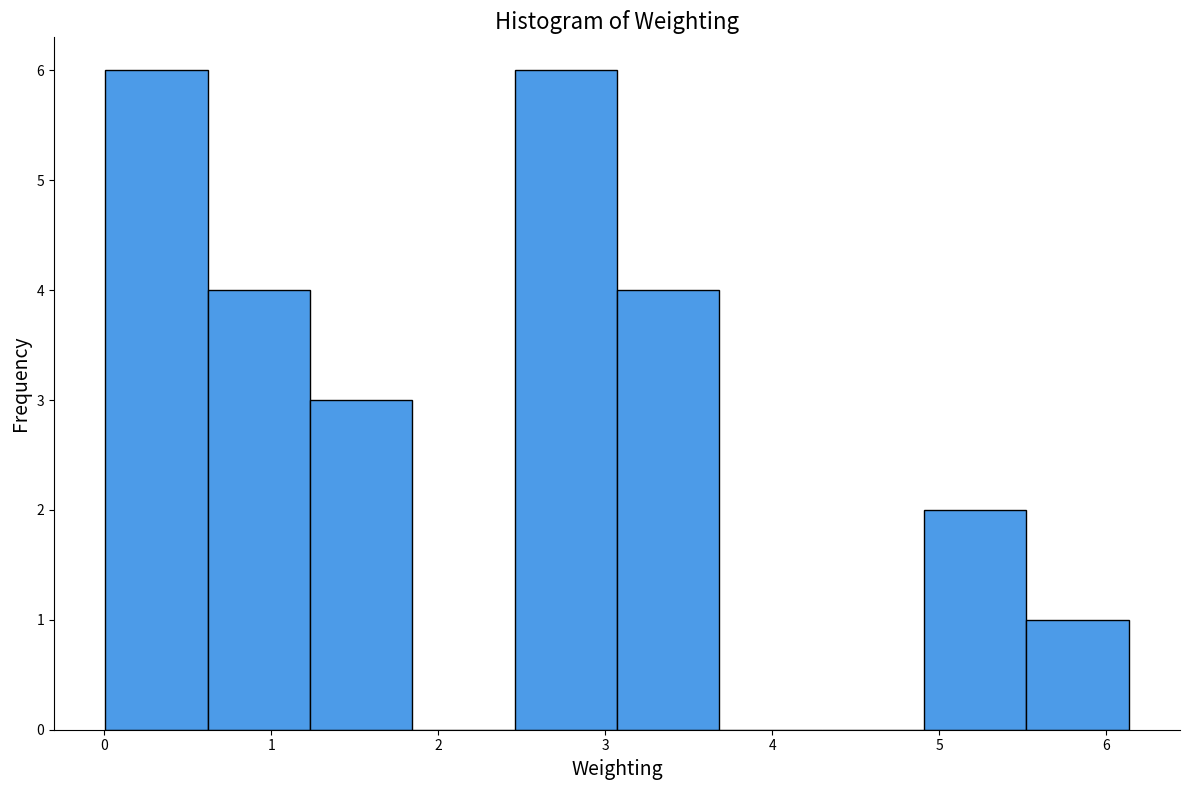

Reading left to right, transcribe this chart: for each bar, give the range it covers on the x-axis and its height. Neither the bar edges nor the heights are printed on the chart, so give them approximately, as read against the axes.

0.0 to 0.6: 6
0.6 to 1.2: 4
1.2 to 1.8: 3
1.8 to 2.5: 0
2.5 to 3.1: 6
3.1 to 3.7: 4
3.7 to 4.3: 0
4.3 to 4.9: 0
4.9 to 5.5: 2
5.5 to 6.1: 1